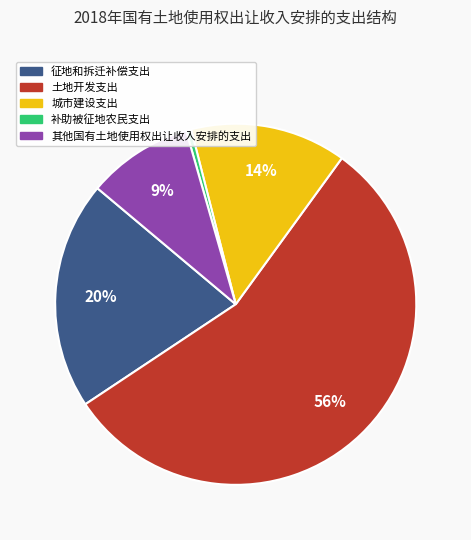

To the nearest percent, what portion does 城市建设支出 represent?

14%